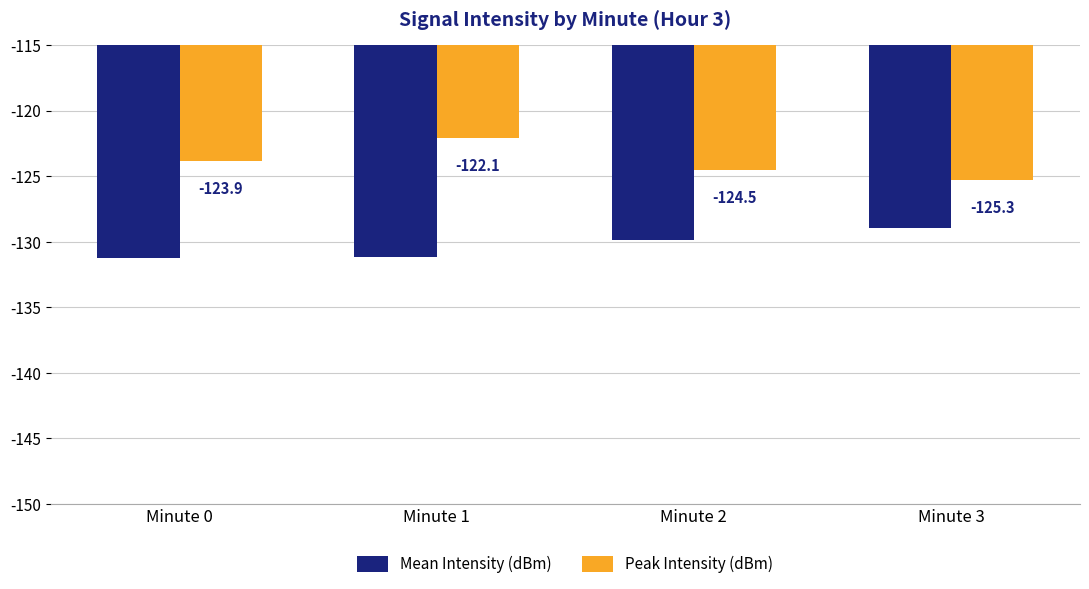

Which category has the highest value in the Mean Intensity (dBm) series?

Minute 3